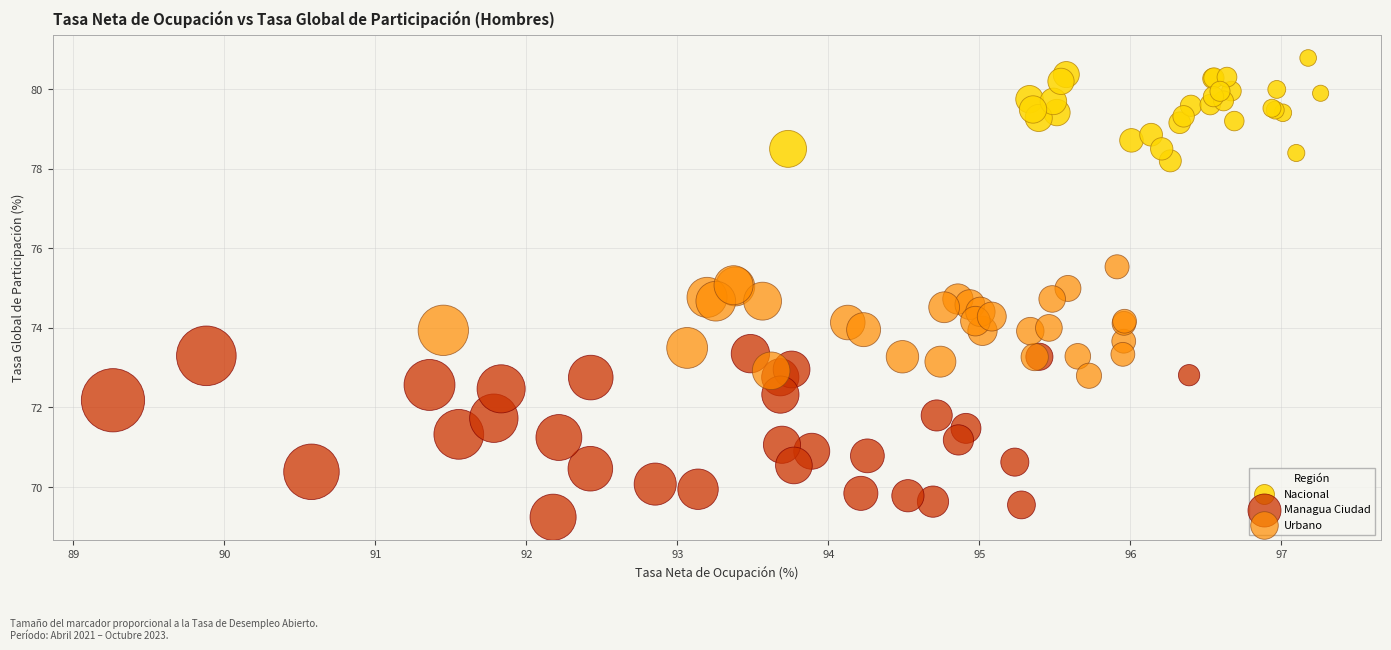

What are all the series names shown in the legend?

Nacional, Managua Ciudad, Urbano